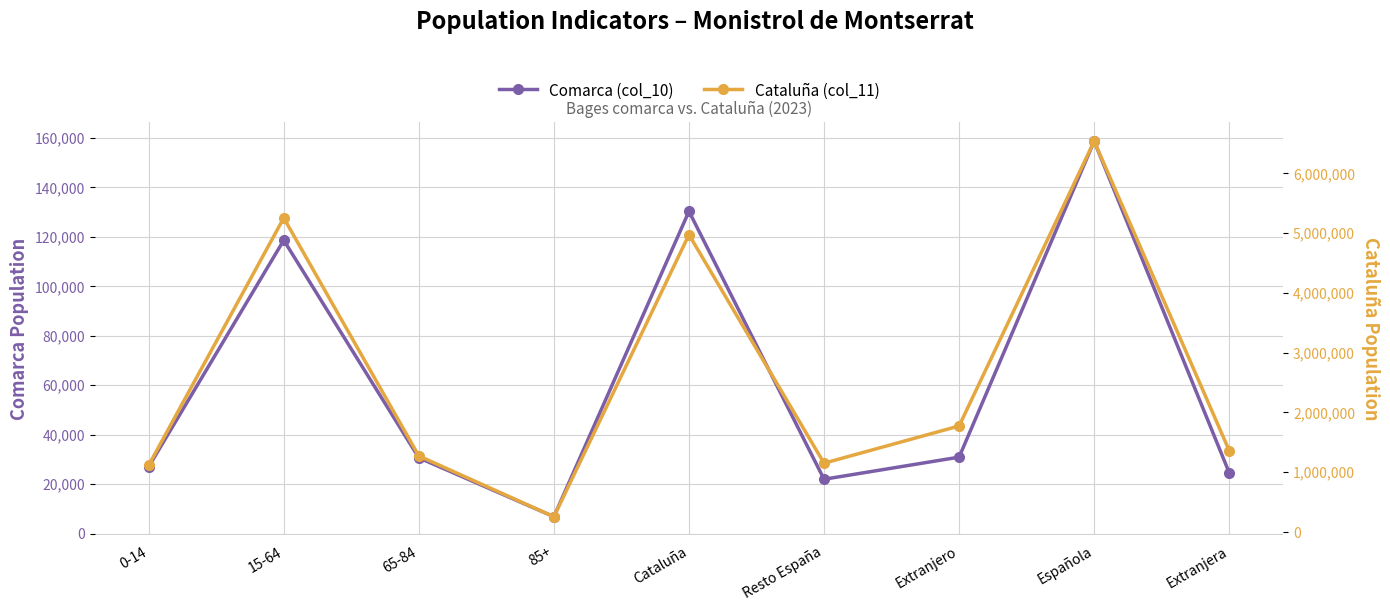

True or false: Cataluña (col_11) and Comarca (col_10) cross at least once.

False